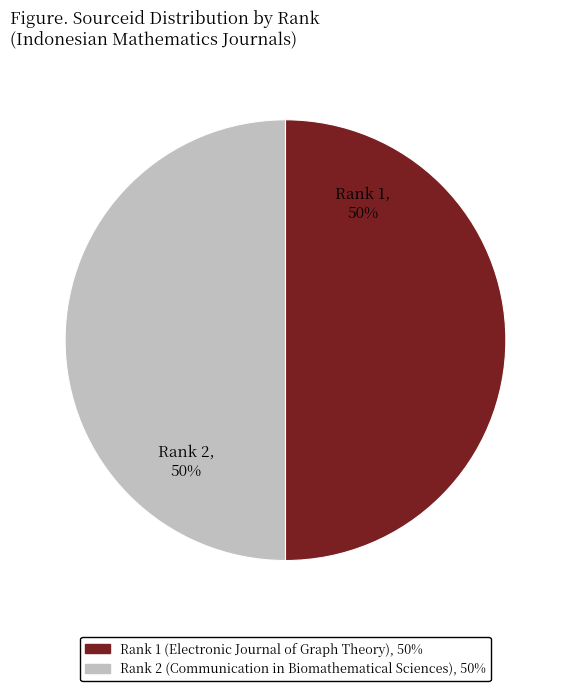

Is the sum of Rank 2 (Communication in Biomathematical Sciences) and Rank 1 (Electronic Journal of Graph Theory) greater than half?

Yes